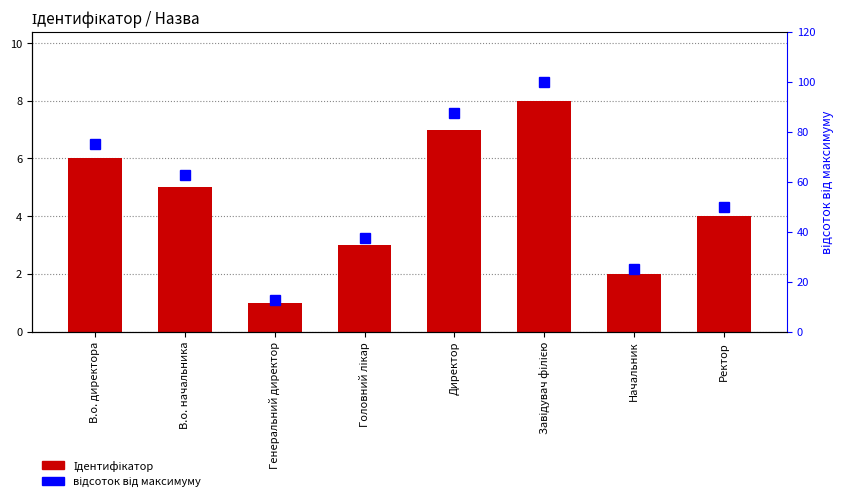

Reading left to right, list all the values displayed in this chart.

Ідентифікатор: В.о. директора=6.0	В.о. начальника=5.0	Генеральний директор=1.0	Головний лікар=3.0	Директор=7.0	Завідувач філією=8.0	Начальник=2.0	Ректор=4.0
відсоток від максимуму: В.о. директора=75.0	В.о. начальника=62.5	Генеральний директор=12.5	Головний лікар=37.5	Директор=87.5	Завідувач філією=100.0	Начальник=25.0	Ректор=50.0